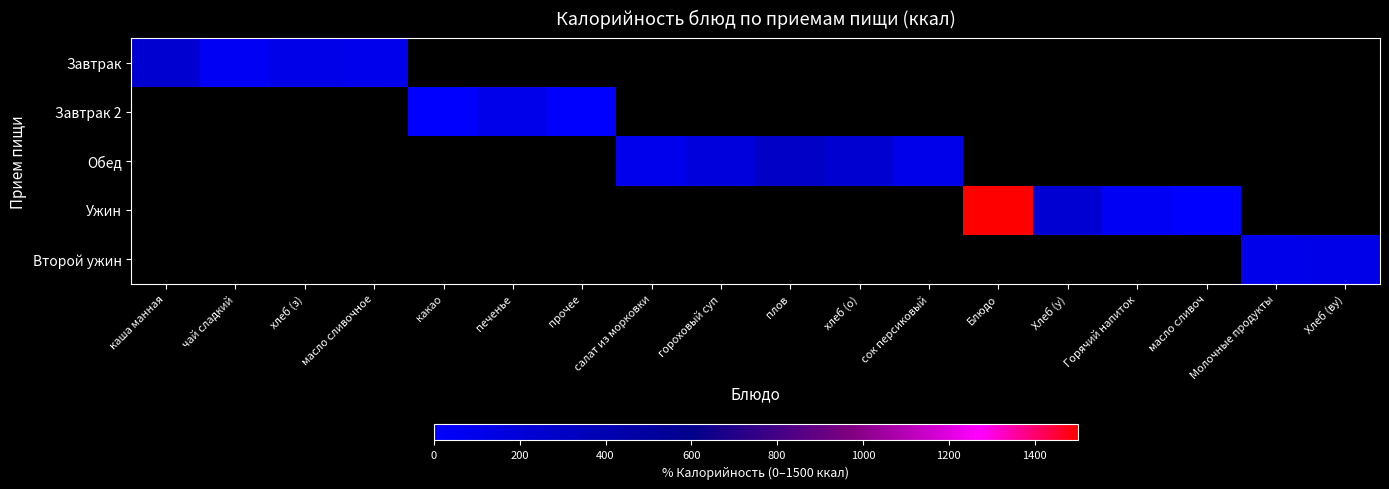

At гороховый суп, list the series in order from largest to smallest.

Завтрак, Завтрак 2, Обед, Ужин, Второй ужин